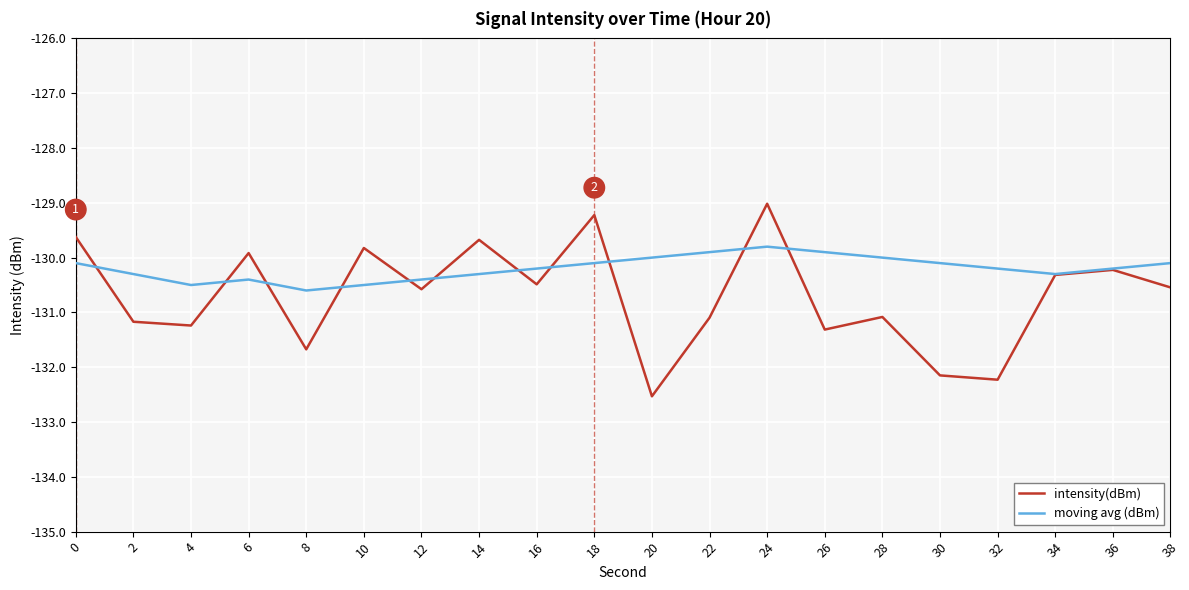

What is the difference between the highest and lowest values at 16?

0.3